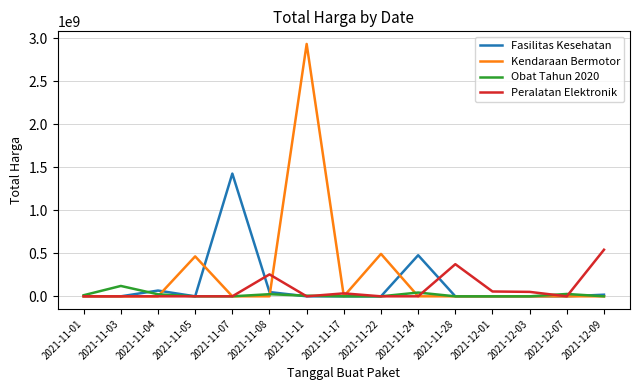

Is it true that Kendaraan Bermotor equals 198524801 at 2021-11-05?

False